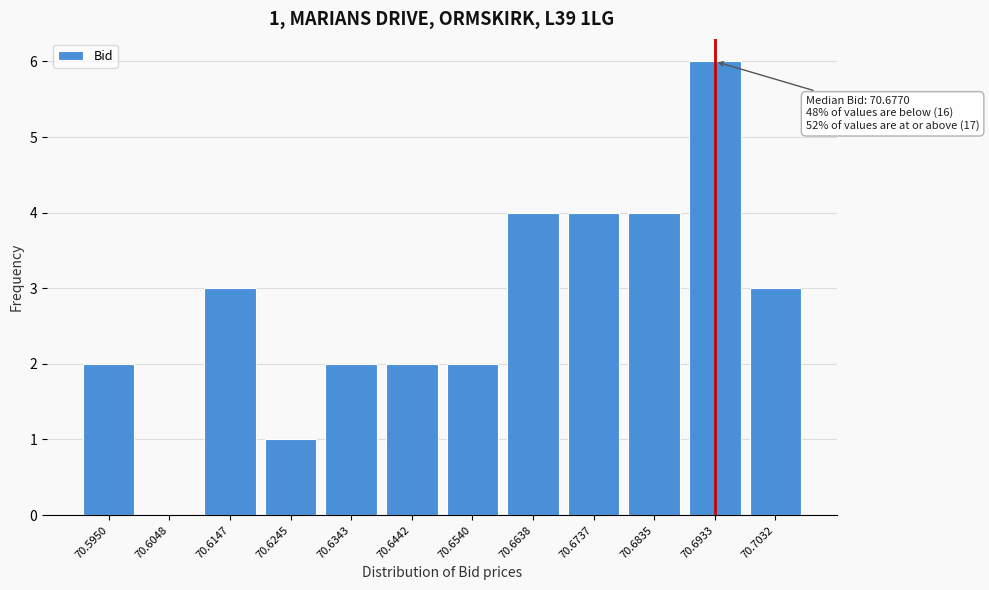

Reading left to right, extract all data points from this chart.

70.5950=2	70.6048=0	70.6147=3	70.6245=1	70.6343=2	70.6442=2	70.6540=2	70.6638=4	70.6737=4	70.6835=4	70.6933=6	70.7032=3